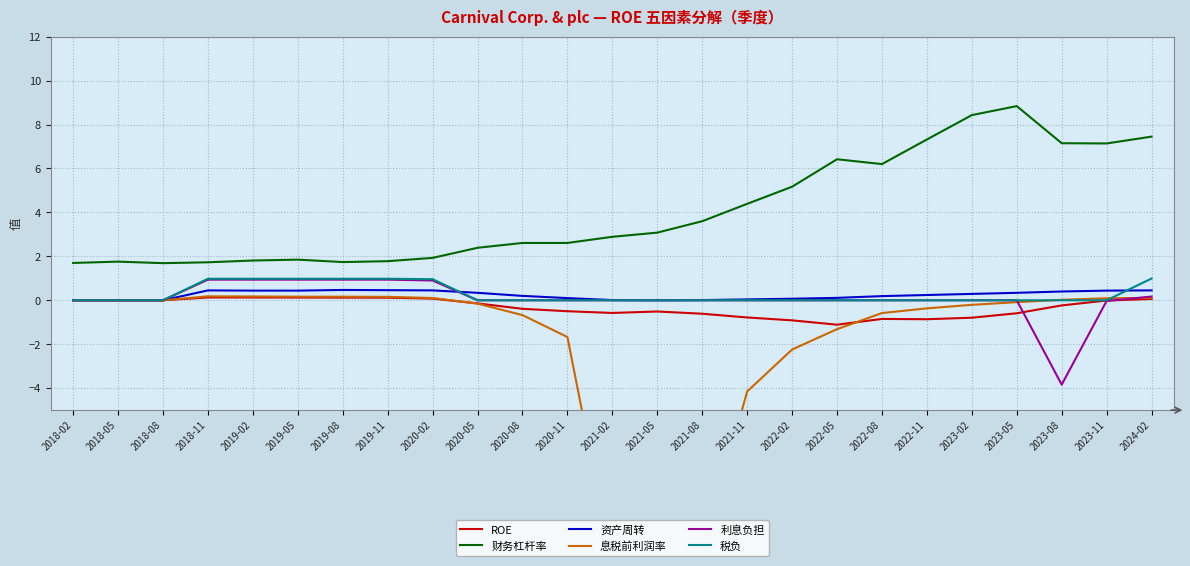

What is the maximum value shown in the chart?

8.8